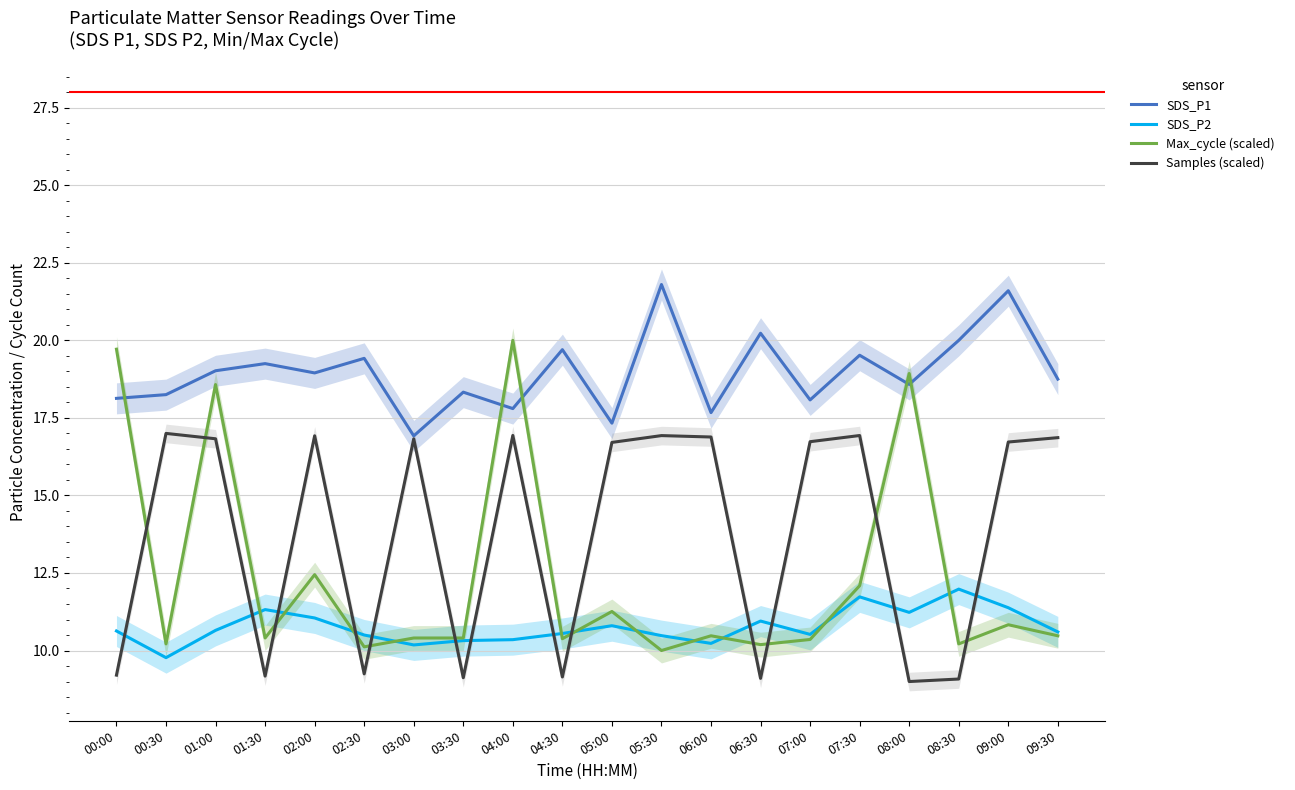

Which series has the largest range (max minus min)?

Max_cycle (scaled)